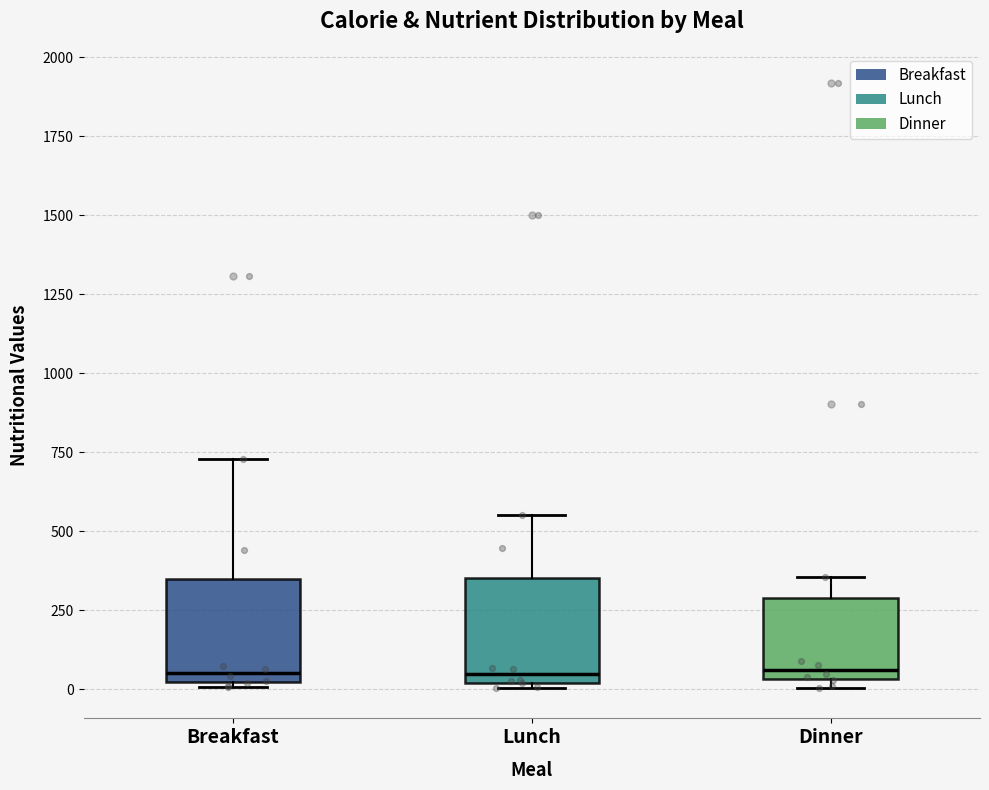

Reading left to right, transcribe this box plot: for each box, give where its median line is, the range the box spans, and where its two whiskers end, as read against the y-axis. The values are not printed on the chart, so give them approximately, as read against the axis.

Breakfast: median 50, box 0 to 350, whiskers 0 (just below the box's lower edge) to 750
Lunch: median 50, box 0 to 350, whiskers 0 (just below the box's lower edge) to 550
Dinner: median 50 (just above the box's lower edge), box 50 to 300, whiskers 0 to 350